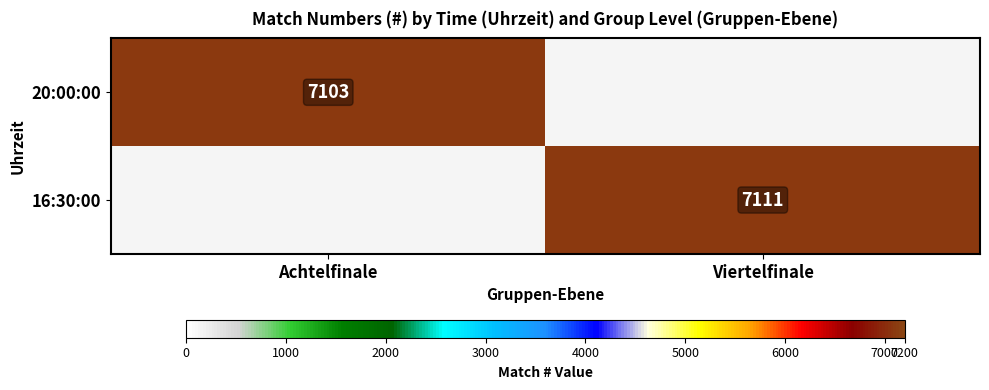

Which label corresponds to the largest value in the chart?

Viertelfinale